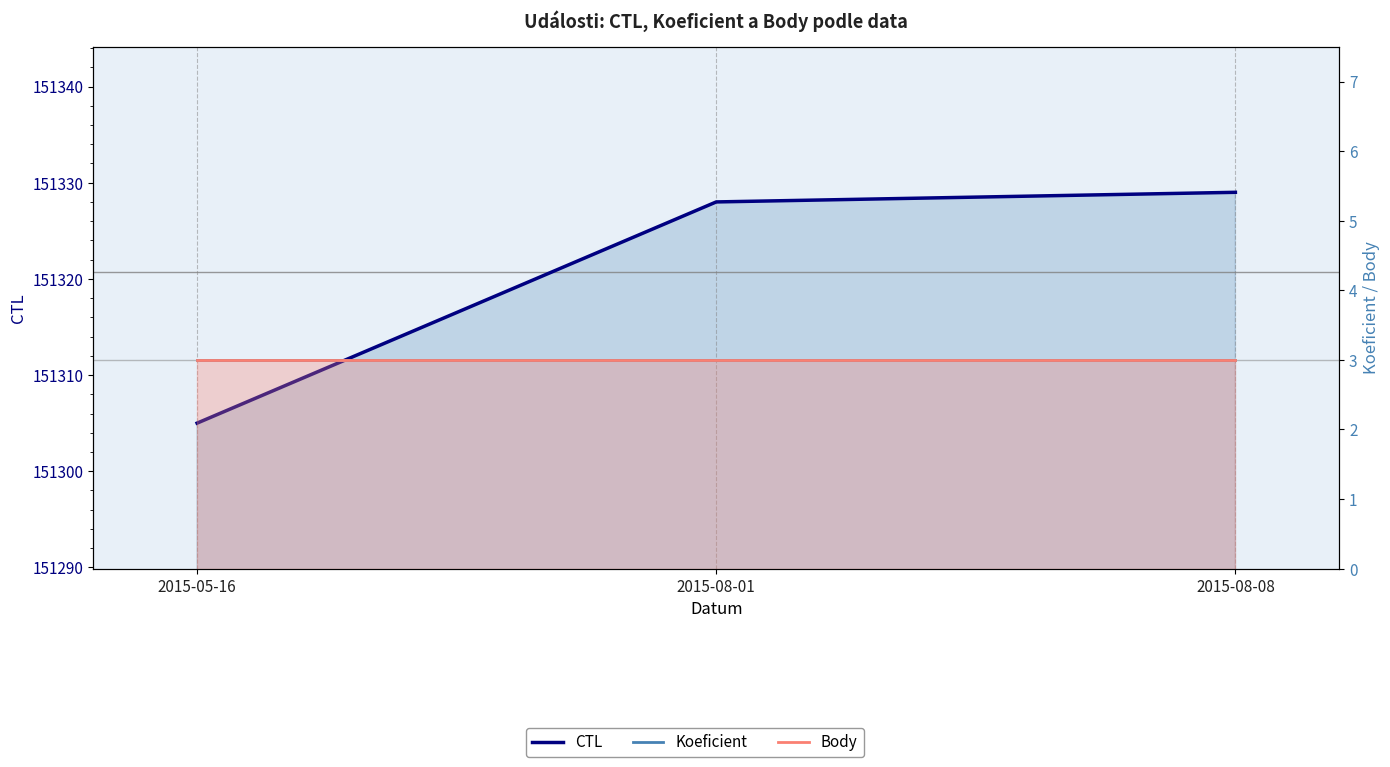

How many categories are shown in the chart?

3